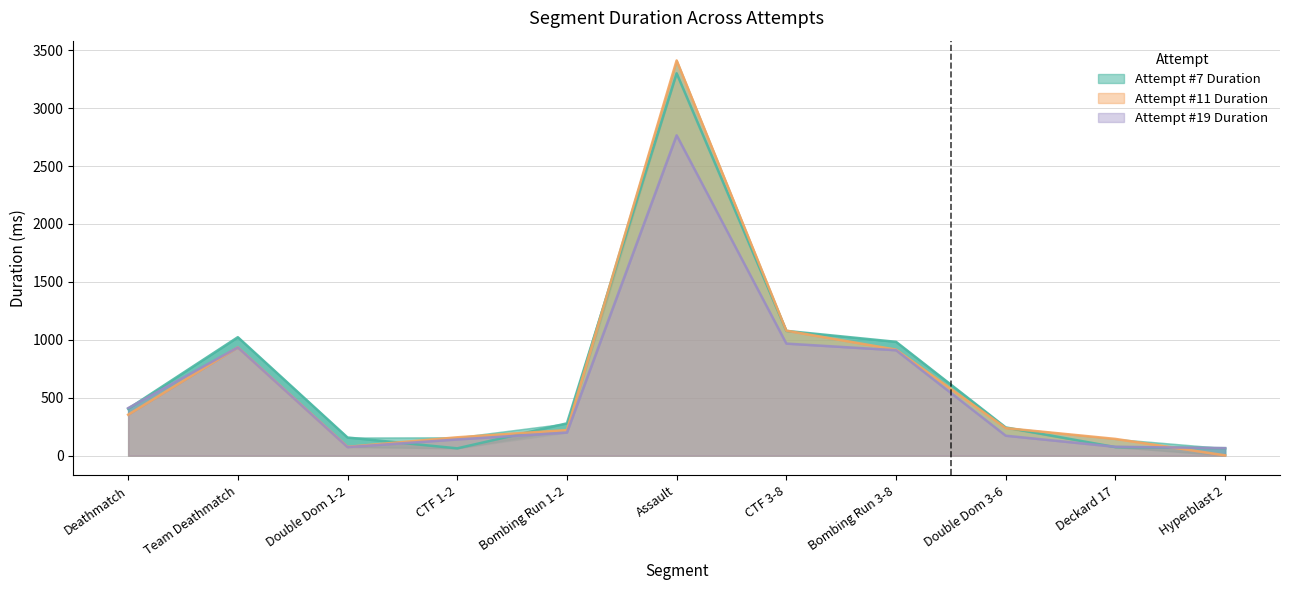

Reading right to left, extract all data points from this chart.

Attempt #7 Duration: Hyperblast 2=64.5	Deckard 17=73.6	Double Dom 3-6=243.6	Bombing Run 3-8=982.6	CTF 3-8=1077.1	Assault=3300.7	Bombing Run 1-2=278.8	CTF 1-2=63.1	Double Dom 1-2=156.6	Team Deathmatch=1022.7	Deathmatch=404.4
Attempt #11 Duration: Hyperblast 2=2.6	Deckard 17=144.4	Double Dom 3-6=237.8	Bombing Run 3-8=915.0	CTF 3-8=1078.9	Assault=3411.7	Bombing Run 1-2=220.8	CTF 1-2=158.4	Double Dom 1-2=76.1	Team Deathmatch=934.8	Deathmatch=353.6
Attempt #19 Duration: Hyperblast 2=65.0	Deckard 17=76.7	Double Dom 3-6=172.1	Bombing Run 3-8=909.9	CTF 3-8=967.3	Assault=2765.3	Bombing Run 1-2=199.3	CTF 1-2=139.7	Double Dom 1-2=73.8	Team Deathmatch=934.0	Deathmatch=410.3